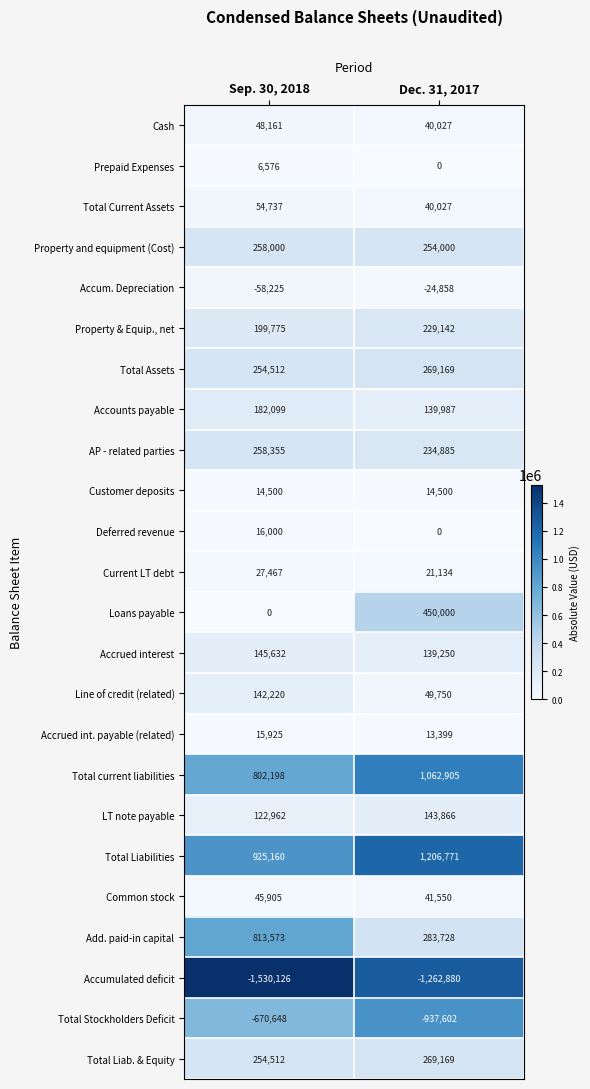

Which series changed the most between Sep. 30, 2018 and Dec. 31, 2017?

Add. paid-in capital